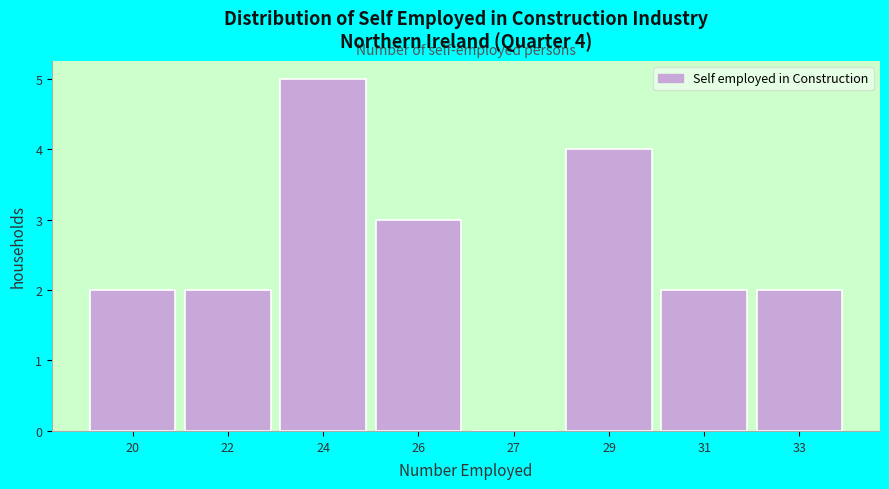

Reading left to right, what are all the values shown in this chart?

20=2	22=2	24=5	26=3	27=0	29=4	31=2	33=2